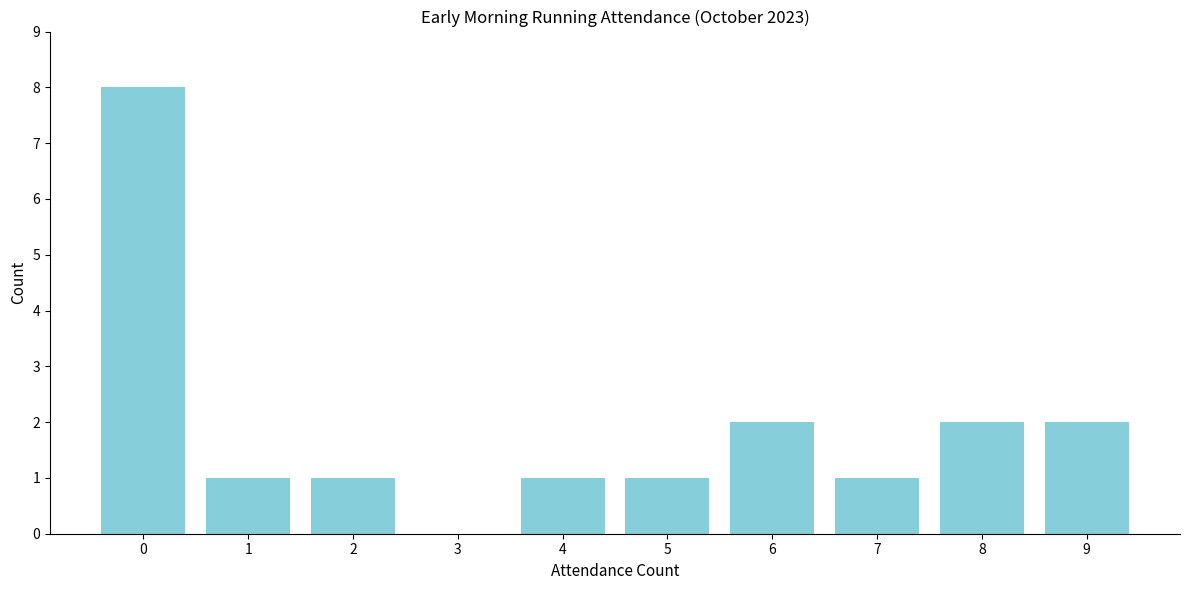

Reading left to right, what are all the values shown in this chart?

0=8	1=1	2=1	3=0	4=1	5=1	6=2	7=1	8=2	9=2